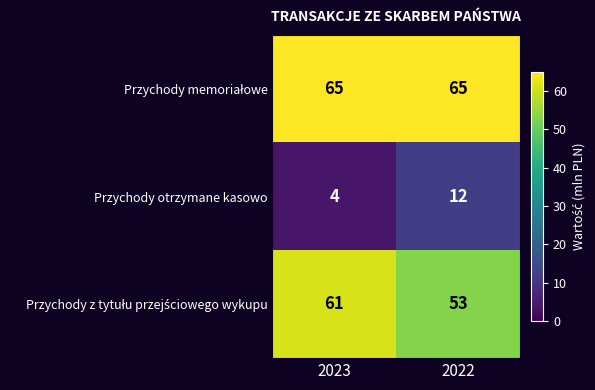

What is the difference between the highest and lowest values at 2022?

53